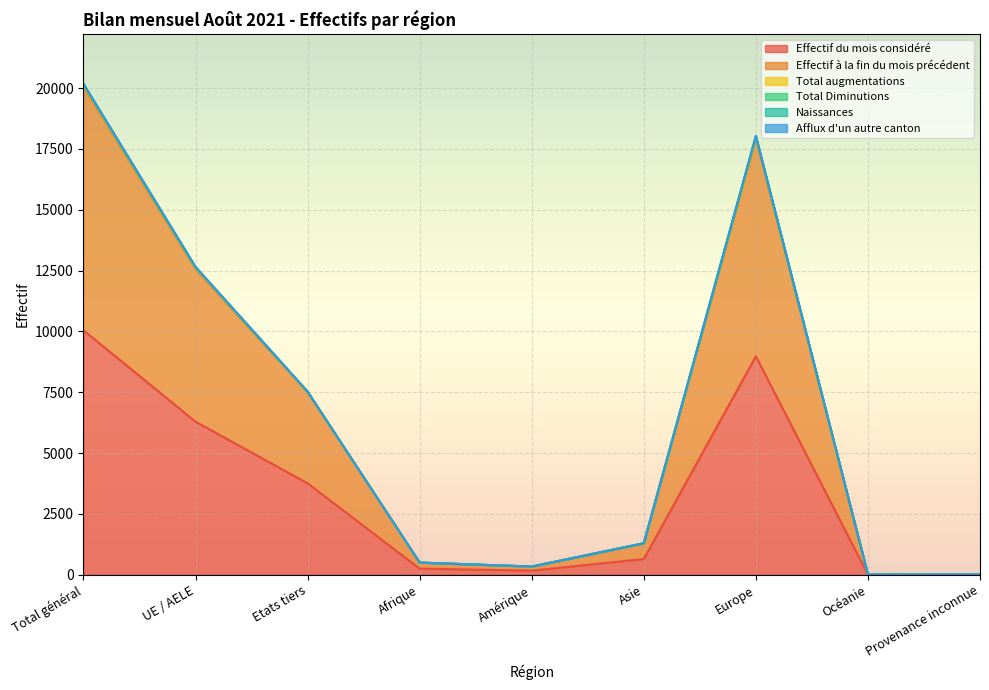

What is the label of the 8th point from the left?

Océanie